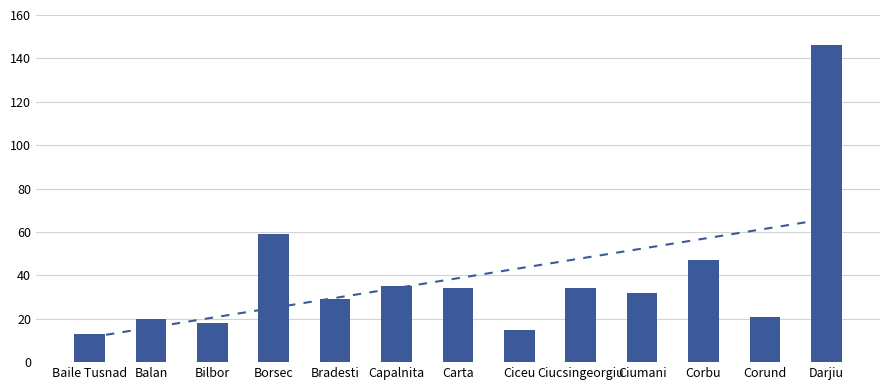

What is the total value across all series at Baile Tusnad?

24.4